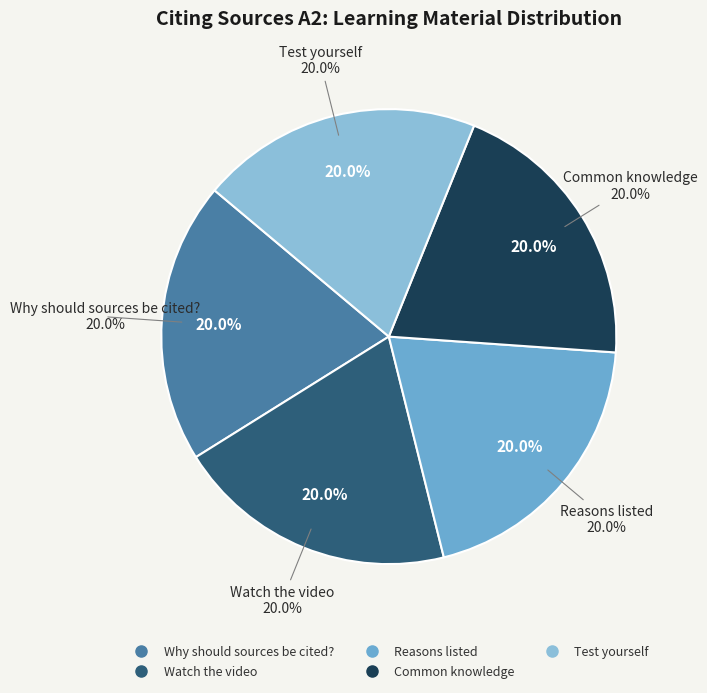

Rank the categories by value from highest to lowest.

Test yourself, Common knowledge, Reasons listed, Watch the video, Why should sources be cited?